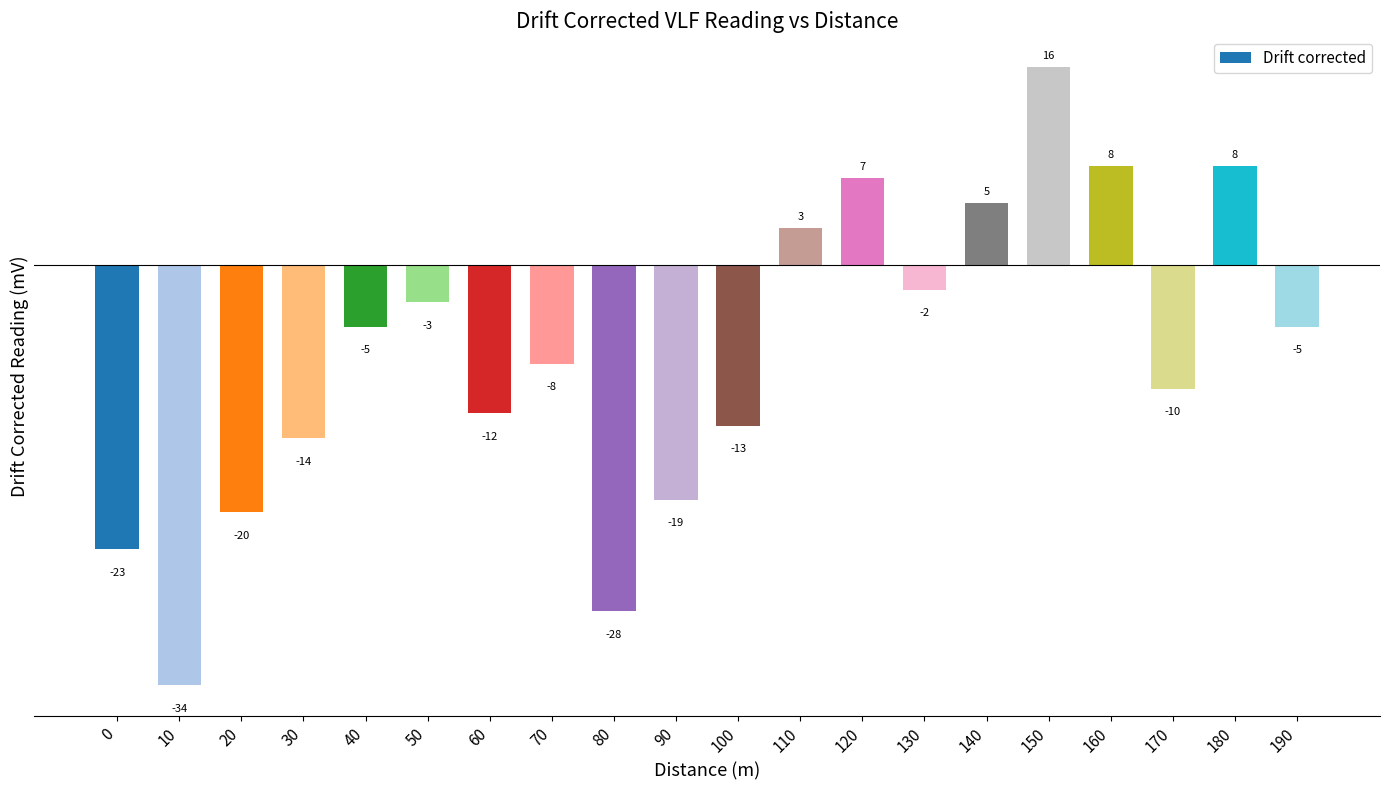

Reading right to left, what are all the values shown in this chart?

-5	8	-10	8	16	5	-2	7	3	-13	-19	-28	-8	-12	-3	-5	-14	-20	-34	-23